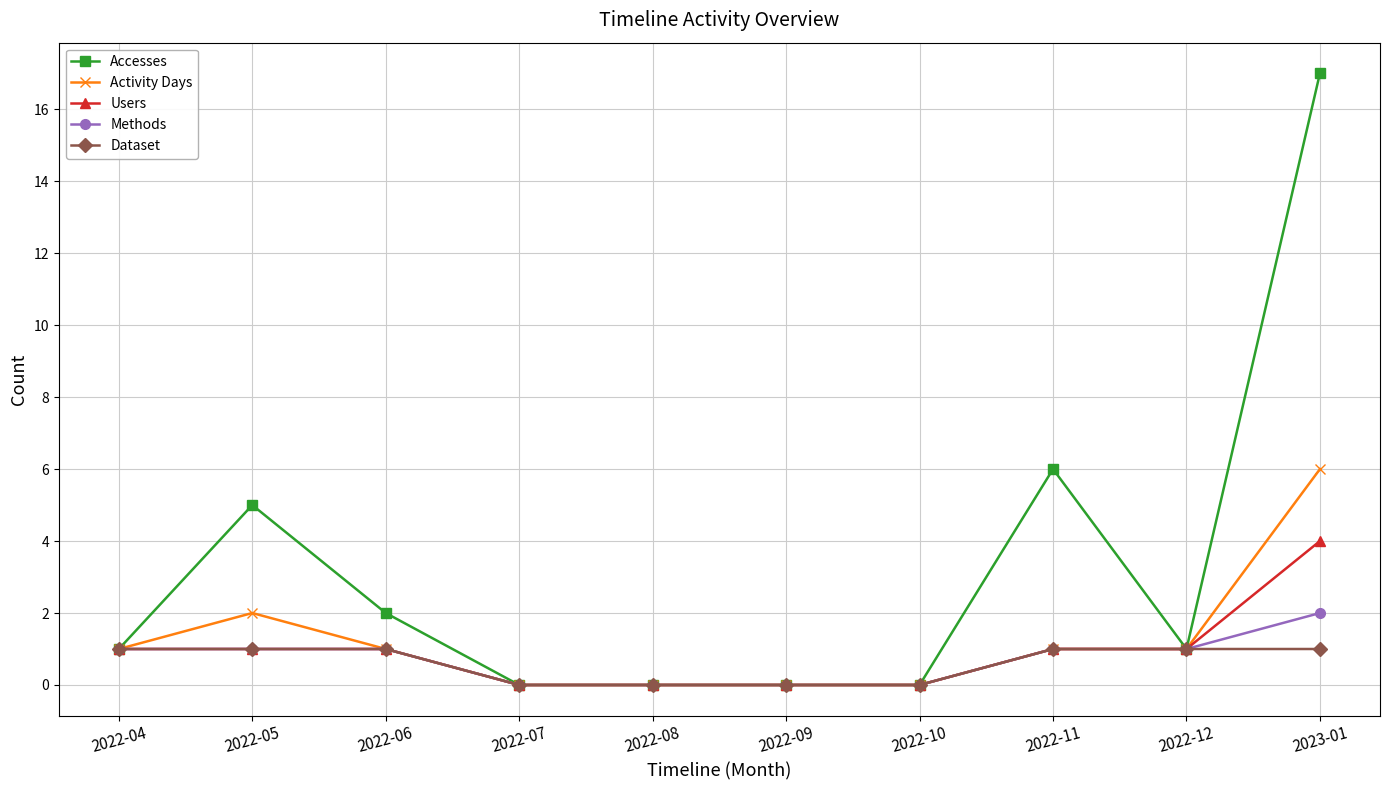

At which label does Accesses reach its peak?

2023-01